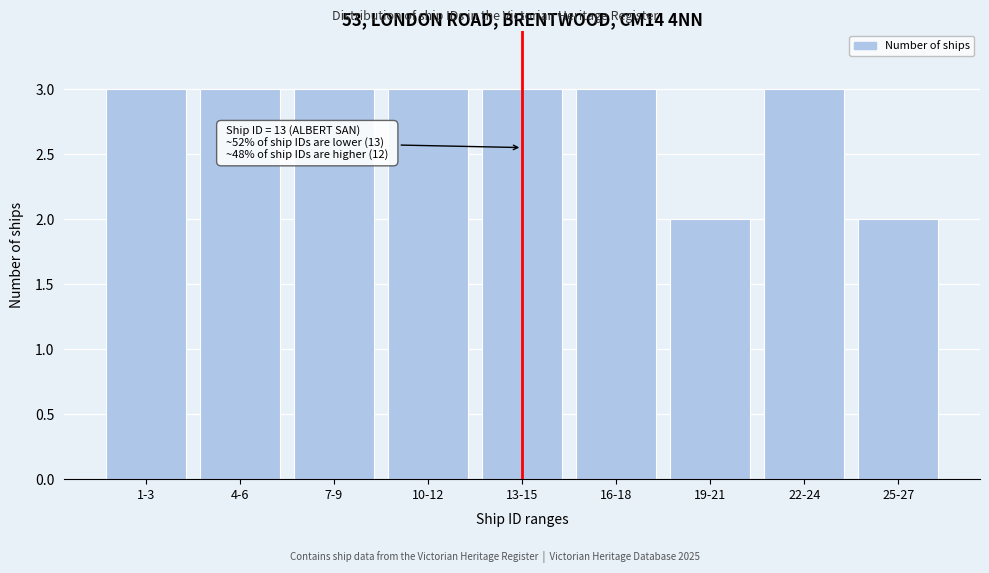

Reading left to right, transcribe all the data shown in this chart.

1-3=3	4-6=3	7-9=3	10-12=3	13-15=3	16-18=3	19-21=2	22-24=3	25-27=2